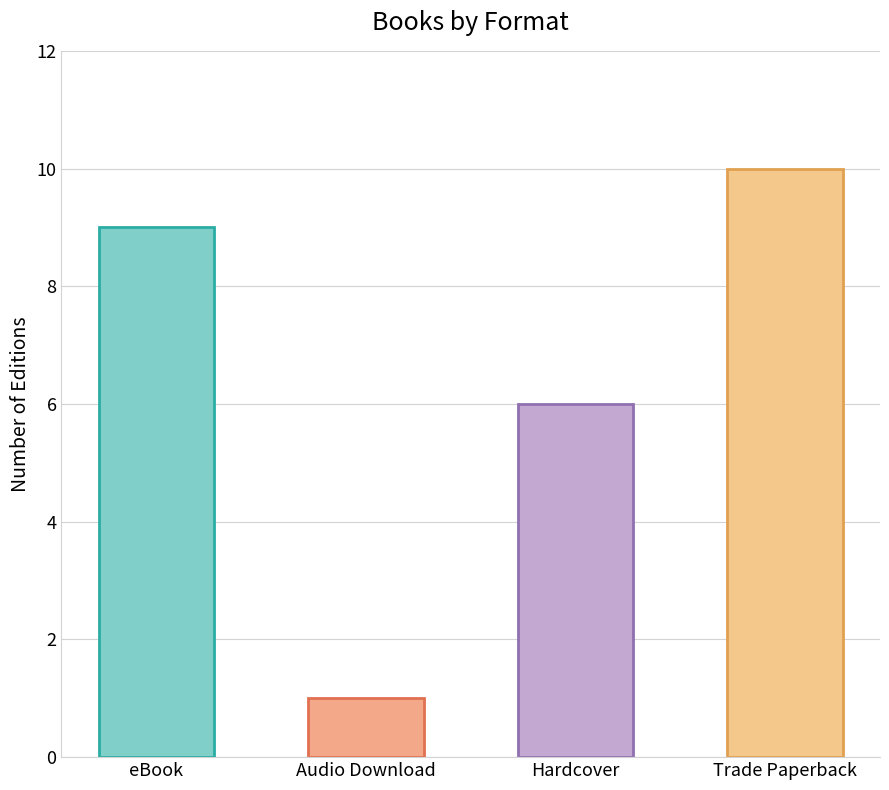

Between eBook and Trade Paperback, which is larger?

Trade Paperback